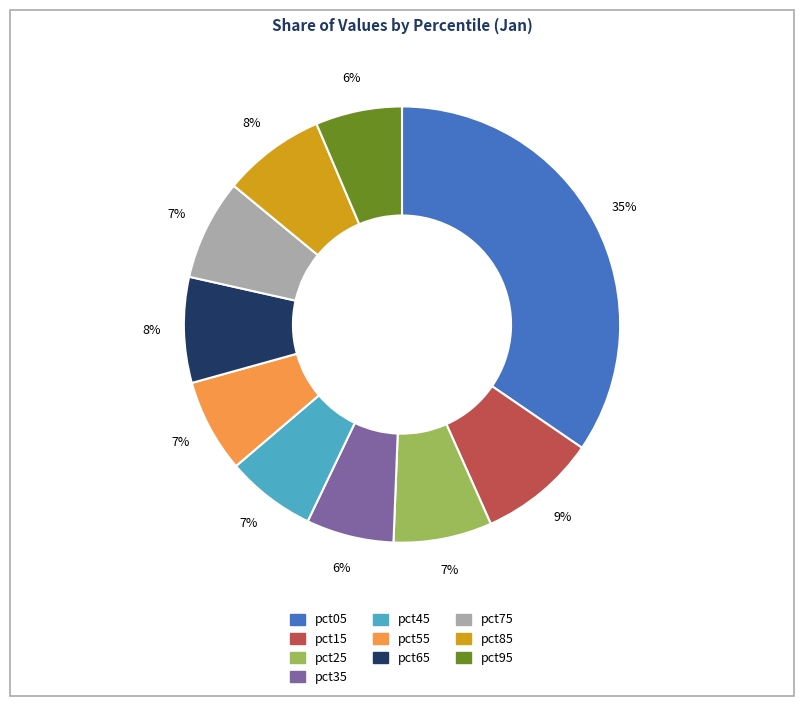

Is the sum of pct75 and pct55 greater than half?

No